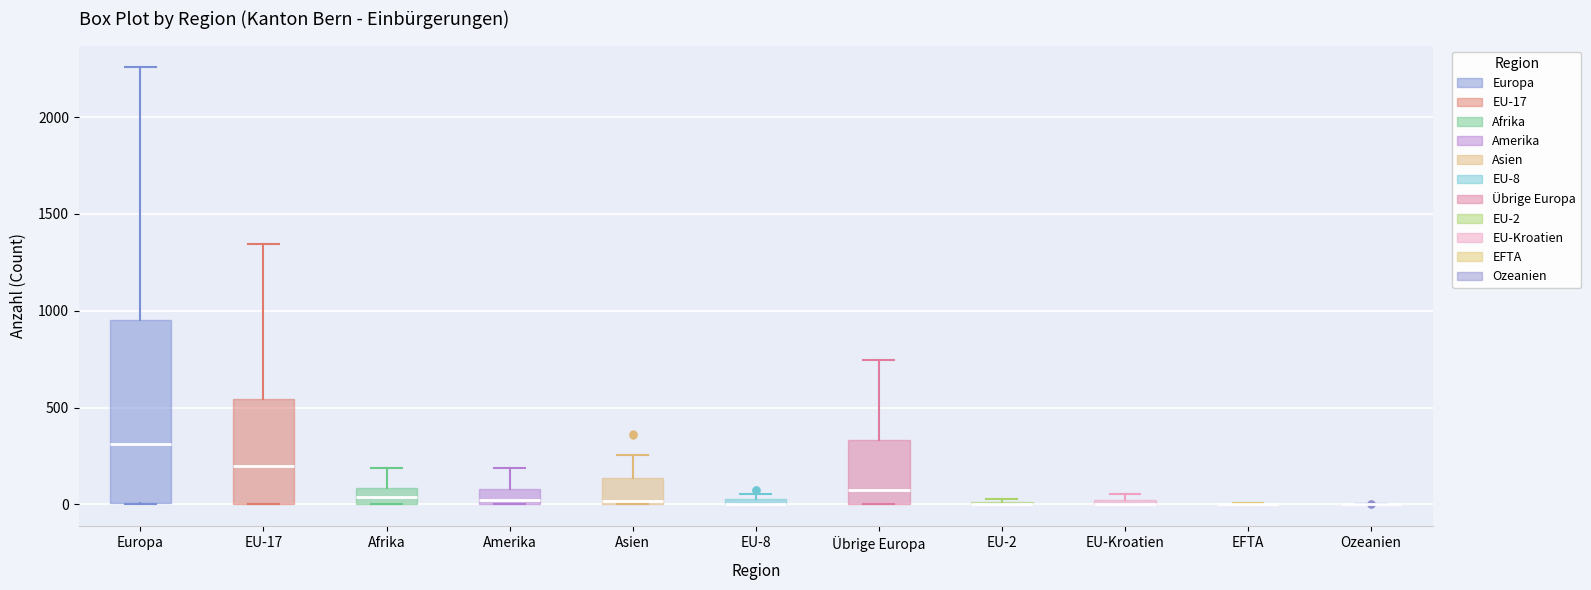

Where is the upper edge of the box for Afrika on the y-axis? The values are not printed on the chart, so give them approximately, as read against the axis.

100